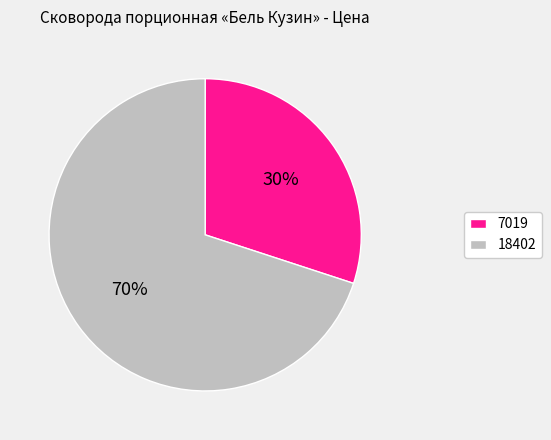

Is there a majority slice in this chart?

Yes